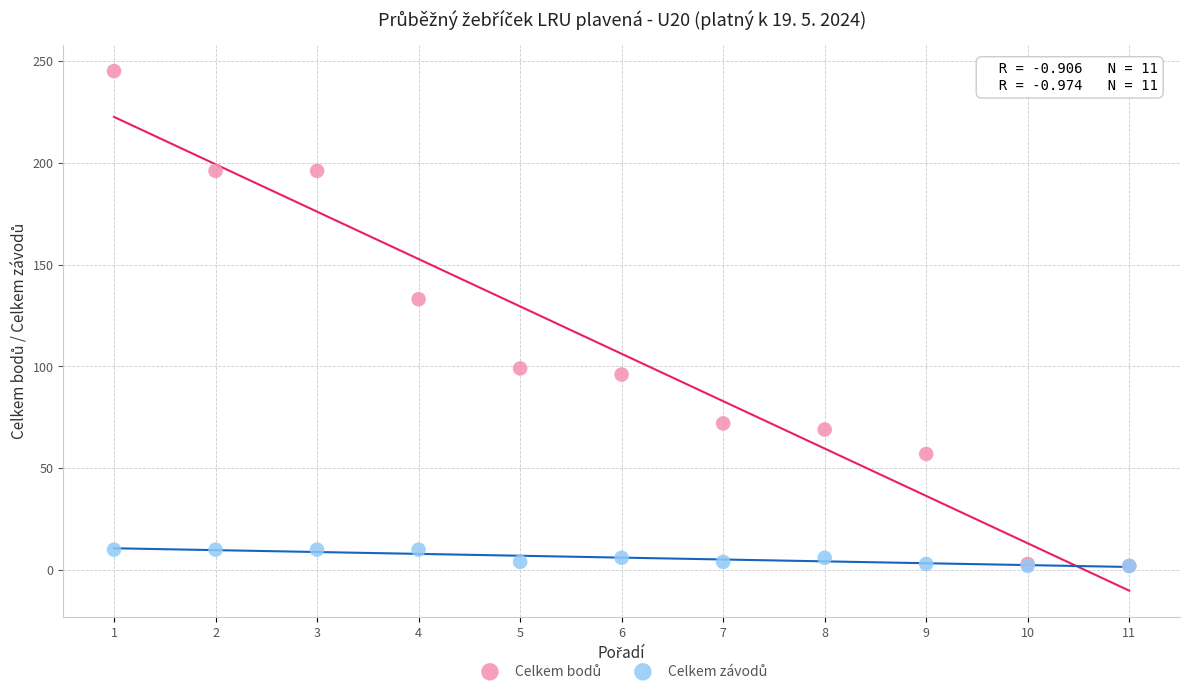

Across all series, what Y value is closest to 123?

133